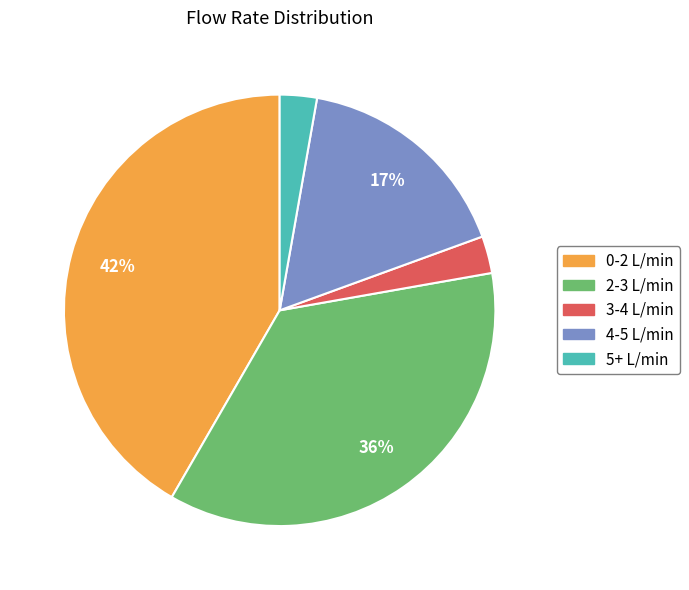

To the nearest percent, what is the difference between the largest and smallest slice percentages?

39%